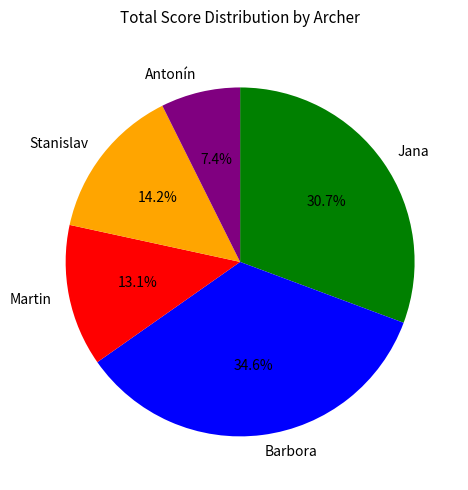

To the nearest percent, what percentage of the pie is Martin?

13%